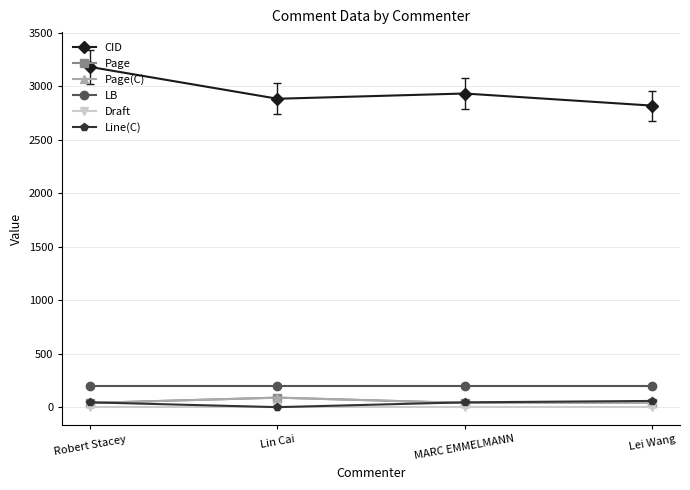

True or false: CID and Page(C) cross at least once.

False